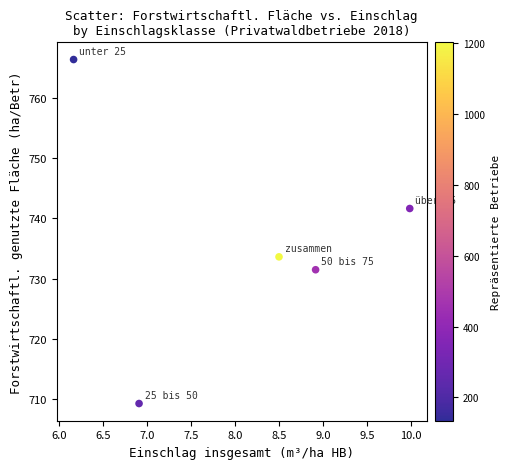

What Y value in the scatter plot is closest to 737?

733.6